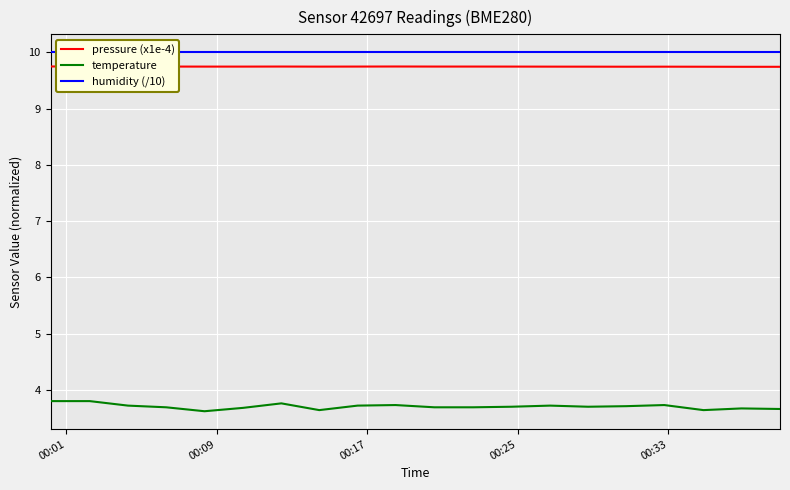

Count the number of data series in this chart.

3